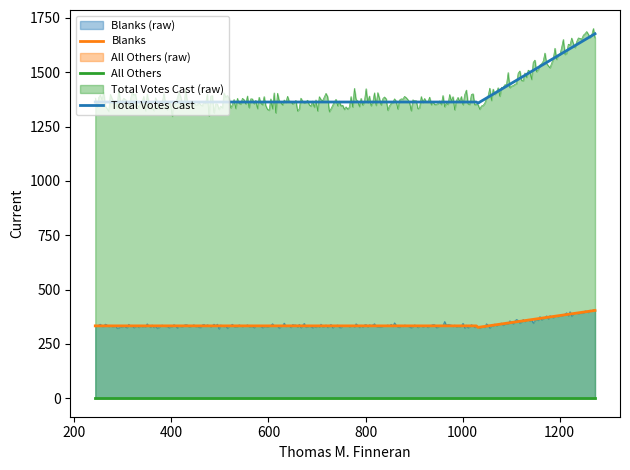

What is the greatest value displayed?

1677